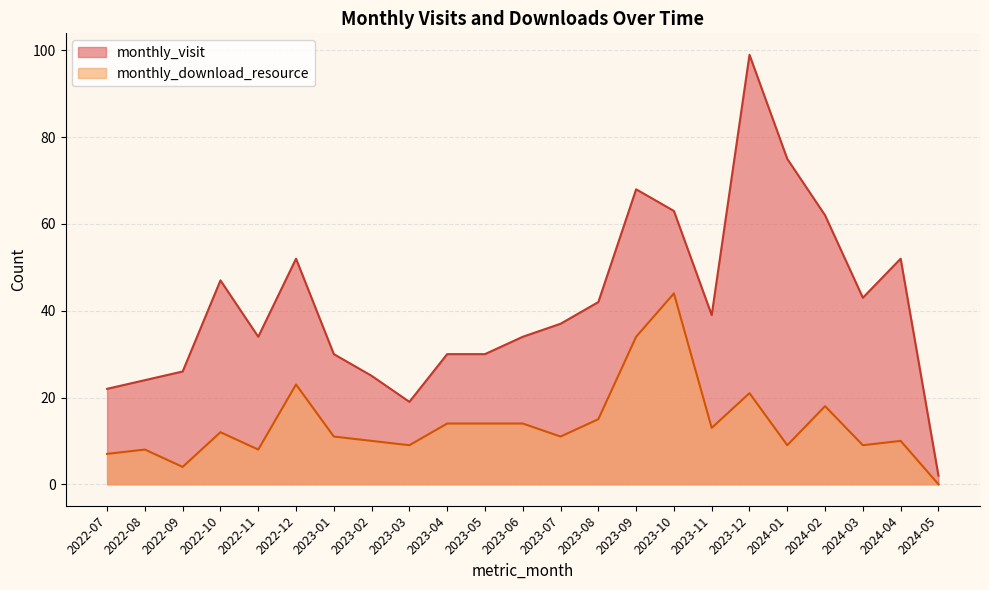

True or false: monthly_download_resource has more than 0 points higher than both neighbors.

True